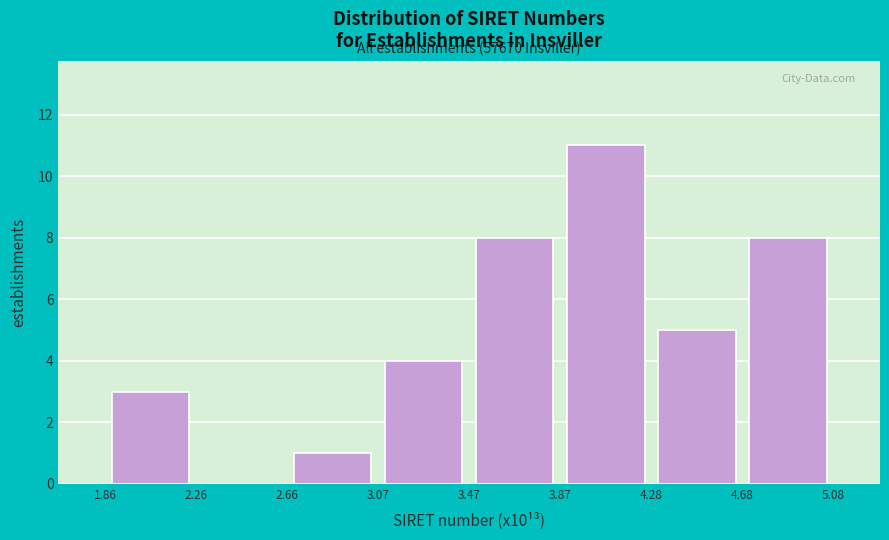

Which range on the x-axis has the tallest bar?

3.87 to 4.28